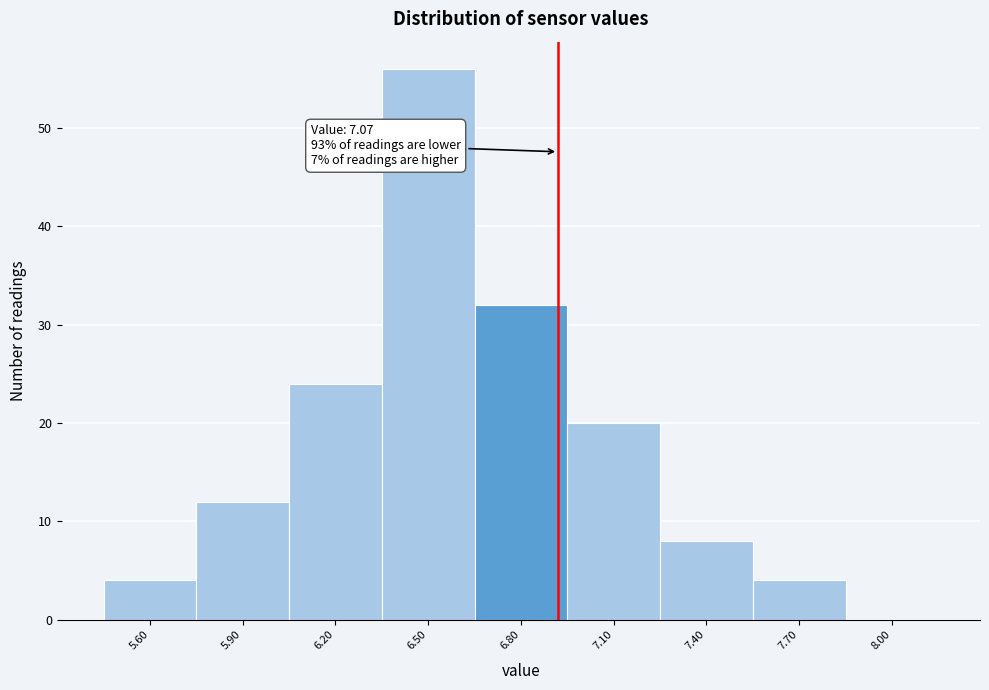

Reading right to left, what are all the values shown in this chart?

8.00=0	7.70=4	7.40=8	7.10=20	6.80=32	6.50=56	6.20=24	5.90=12	5.60=4